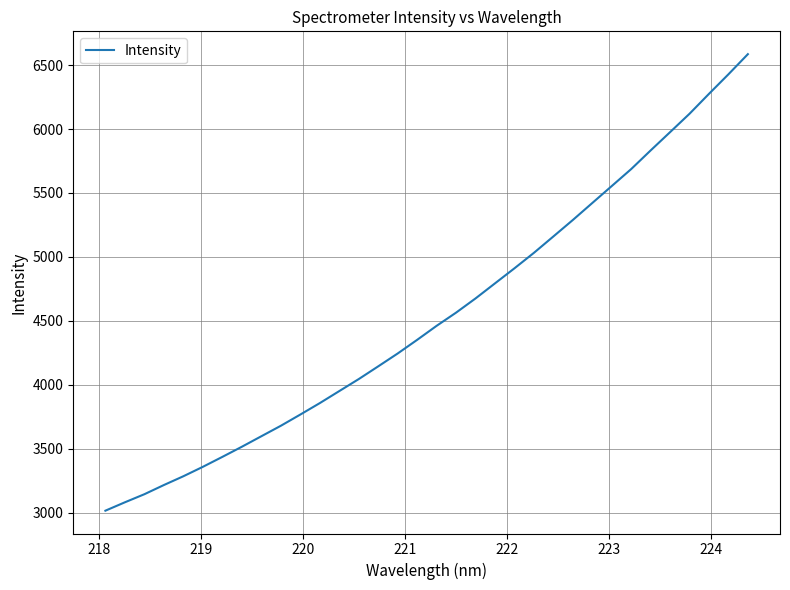

Count the number of categories in the chart.

34